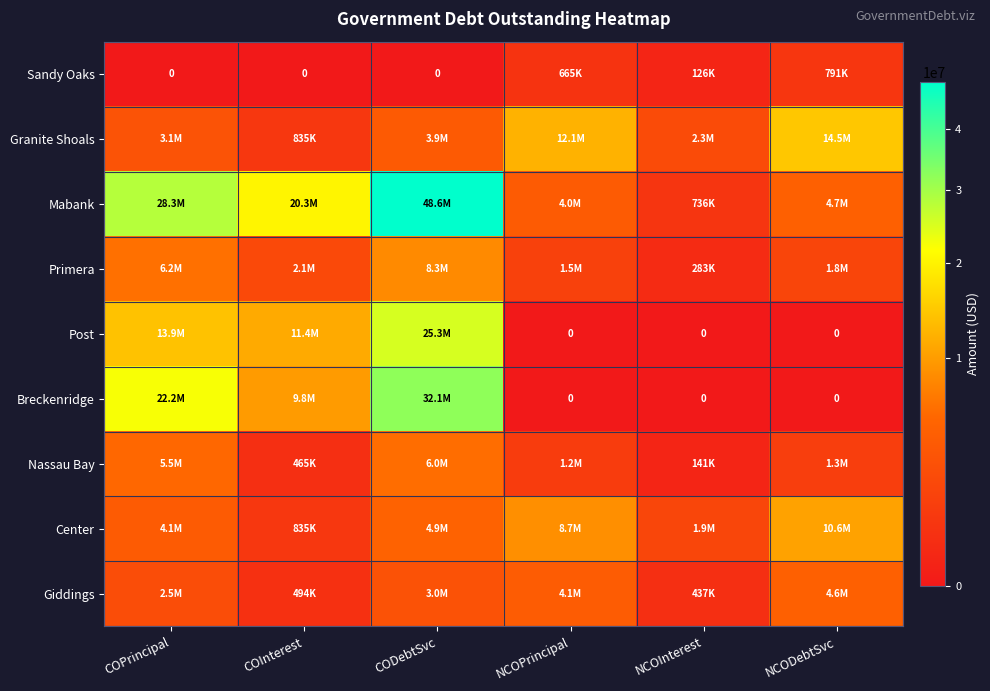

True or false: Sandy Oaks has a value of 0.0 at COInterest.

True